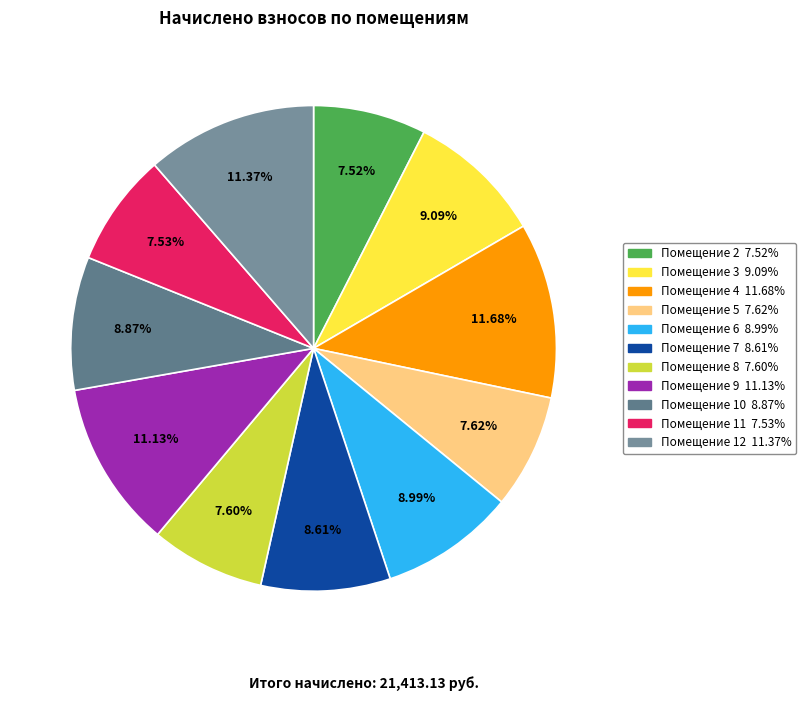

What is the largest slice in the pie chart?

4